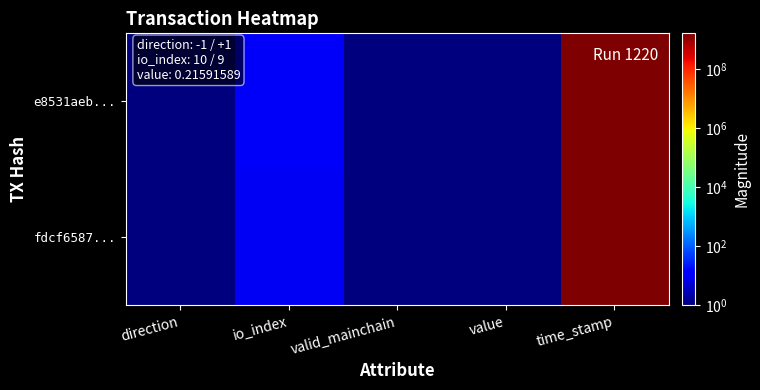

Which series has the largest total across all categories?

e8531aeb...